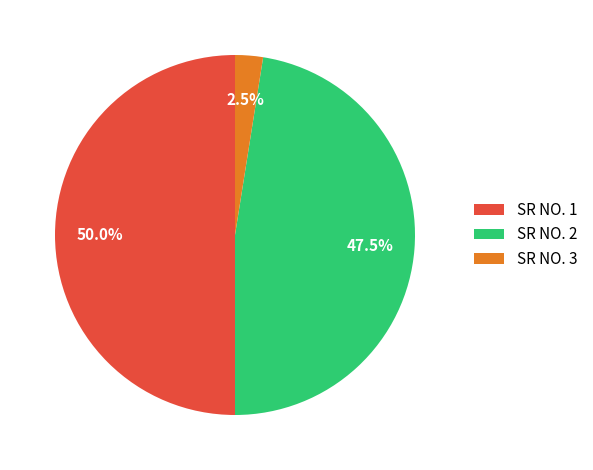

How many segments does this pie chart have?

3